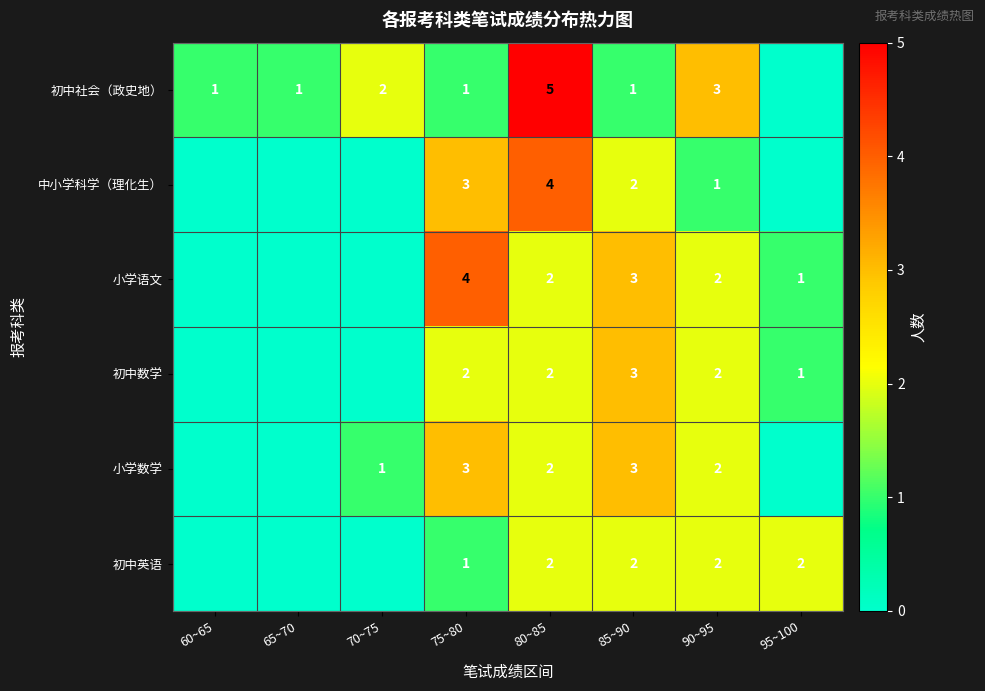

The value of 小学语文 at 75~80 is 4. True or false?

True